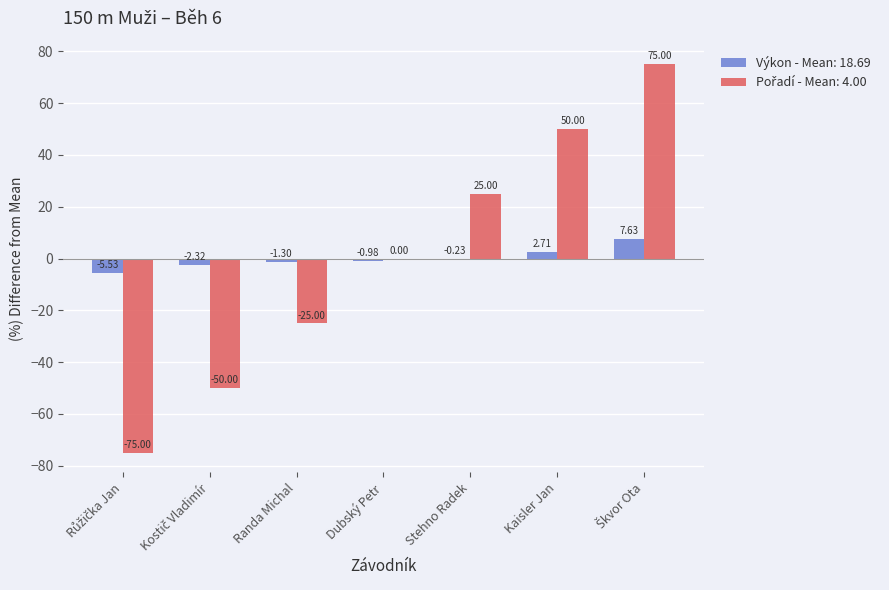

What is the total value across all series at Kaisler Jan?

52.7